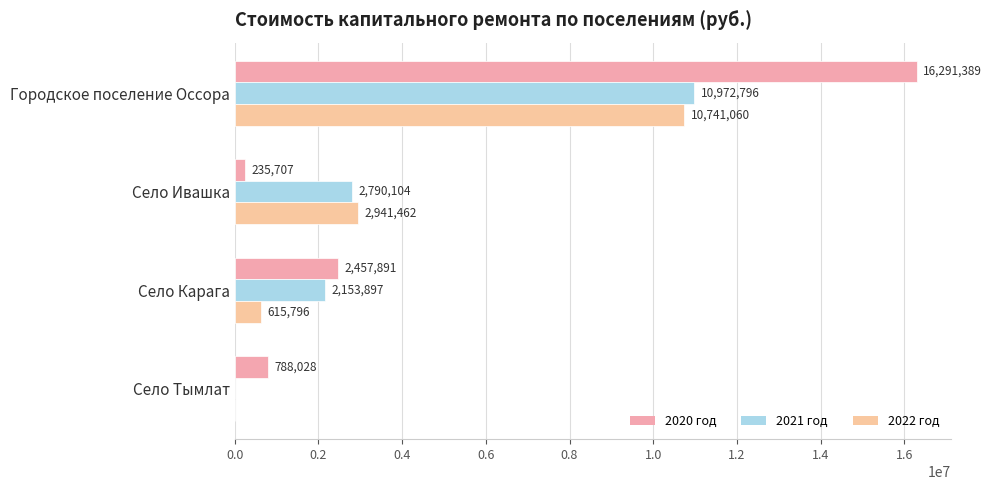

What are all the series names shown in the legend?

2020 год, 2021 год, 2022 год